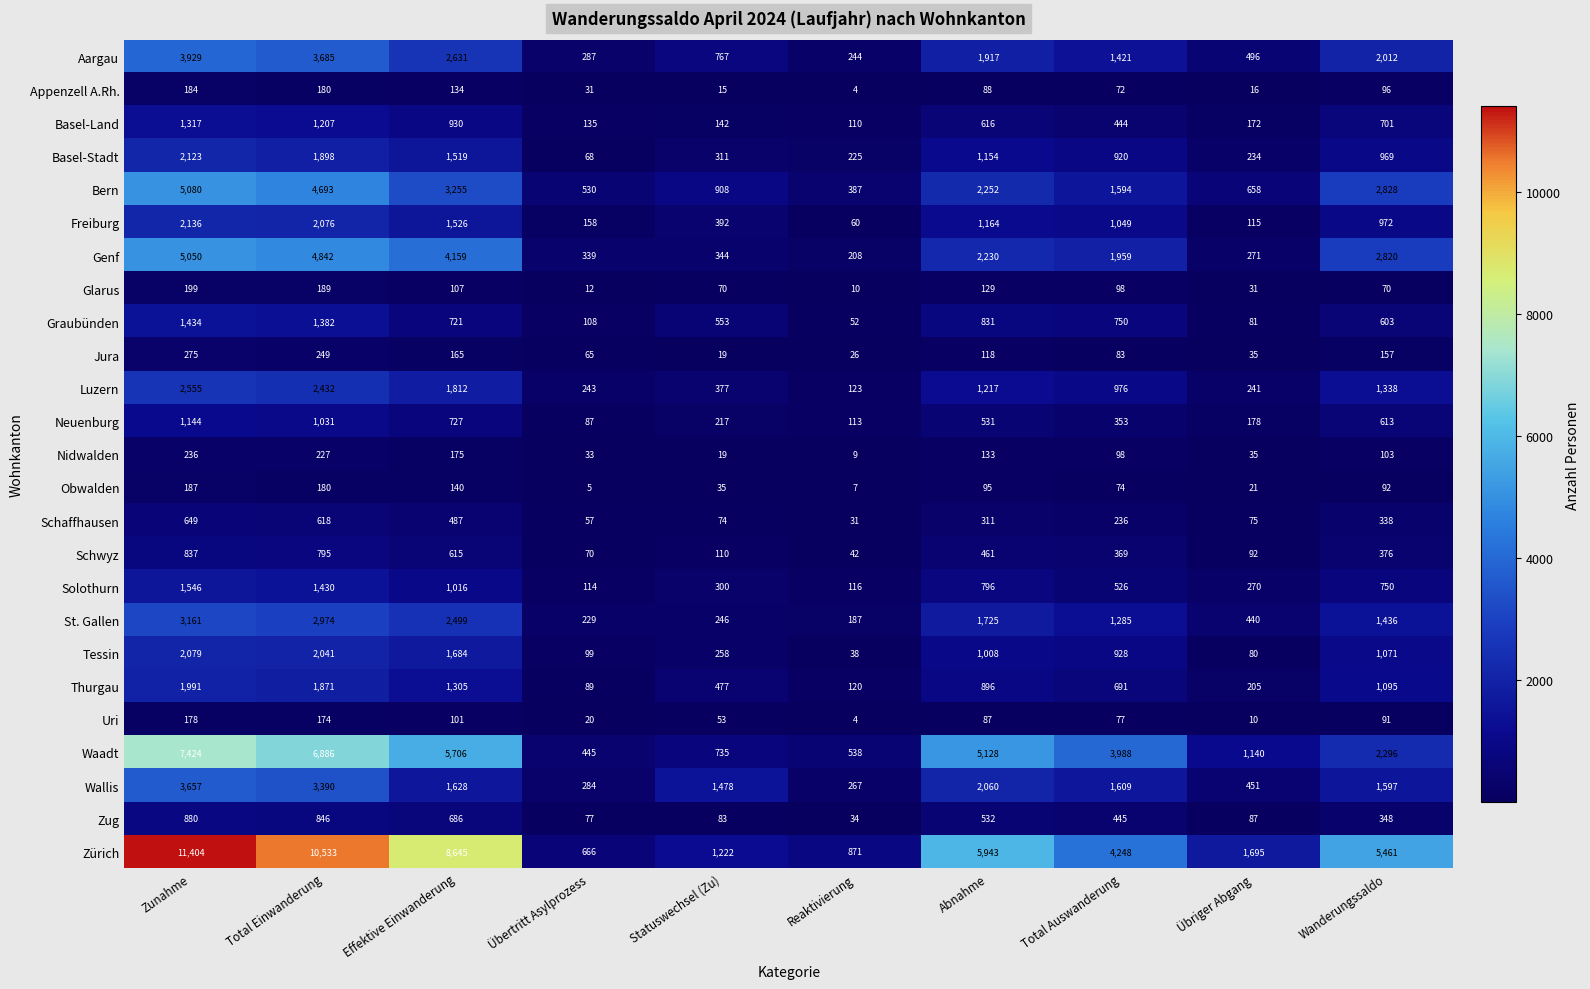

At which category is the sum across all series the highest?

Zunahme